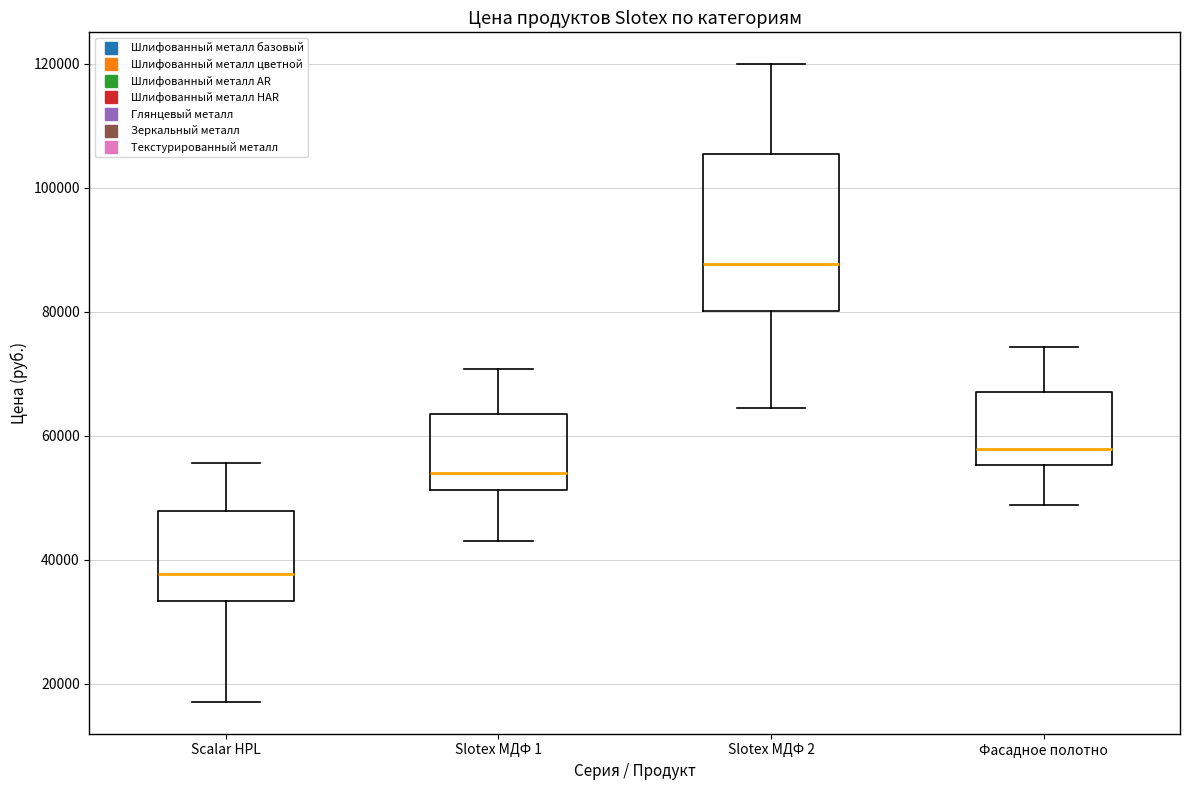

Which box is the tallest, from its lower edge to its upper edge?

Slotex МДФ 2